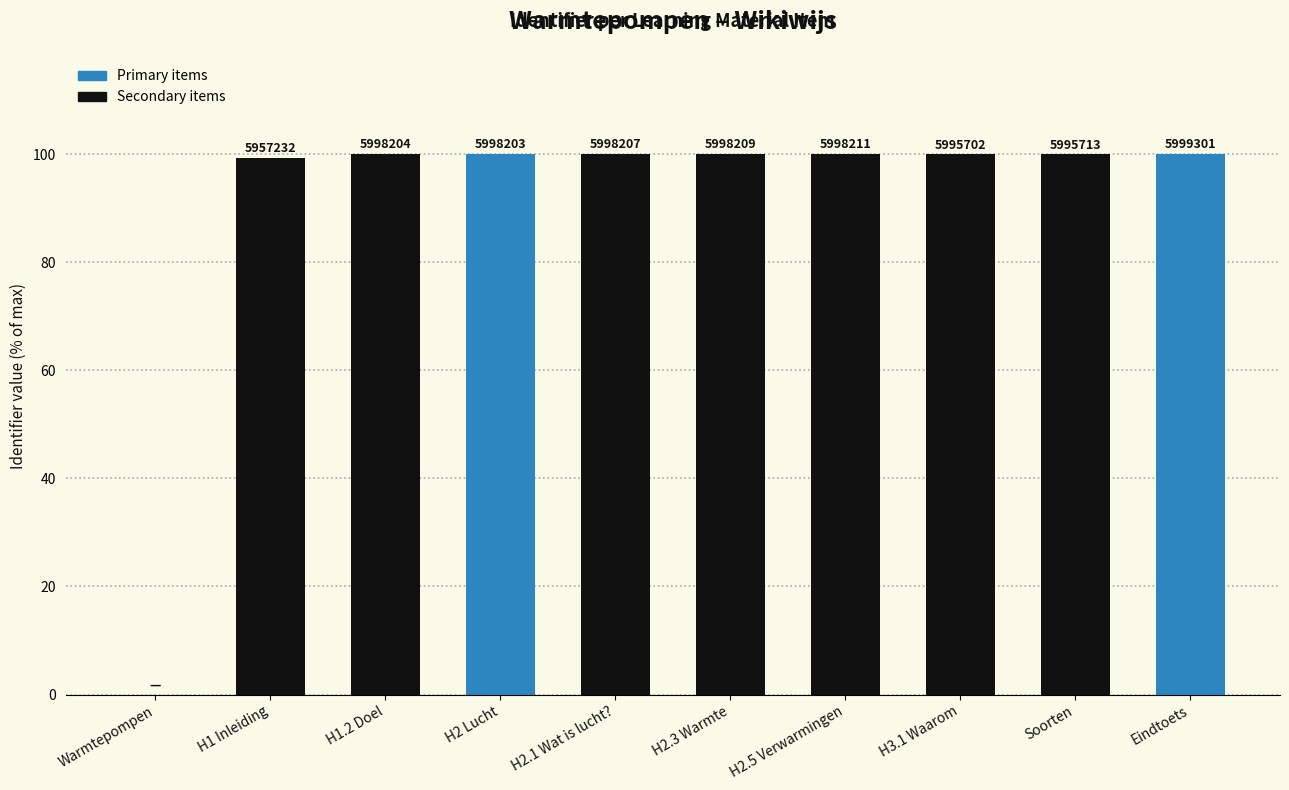

Is it true that the value at H2.3 Warmte is 100.0?

True